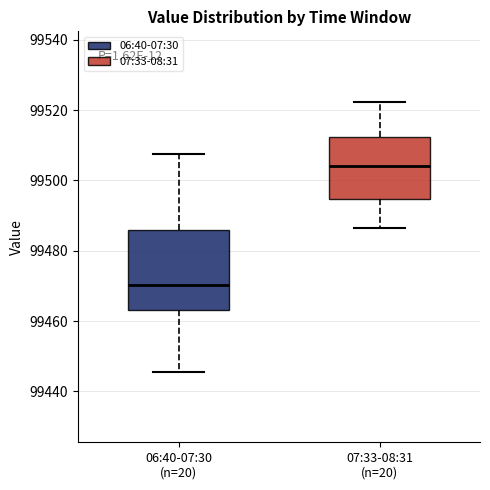

Reading left to right, transcribe this box plot: for each box, give where its median line is, the range the box spans, and where its two whiskers end, as read against the y-axis. The values are not printed on the chart, so give them approximately, as read against the axis.

06:40-07:30 (n=20): median 99470, box 99464 to 99486, whiskers 99446 to 99508
07:33-08:31 (n=20): median 99504, box 99494 to 99512, whiskers 99486 to 99522